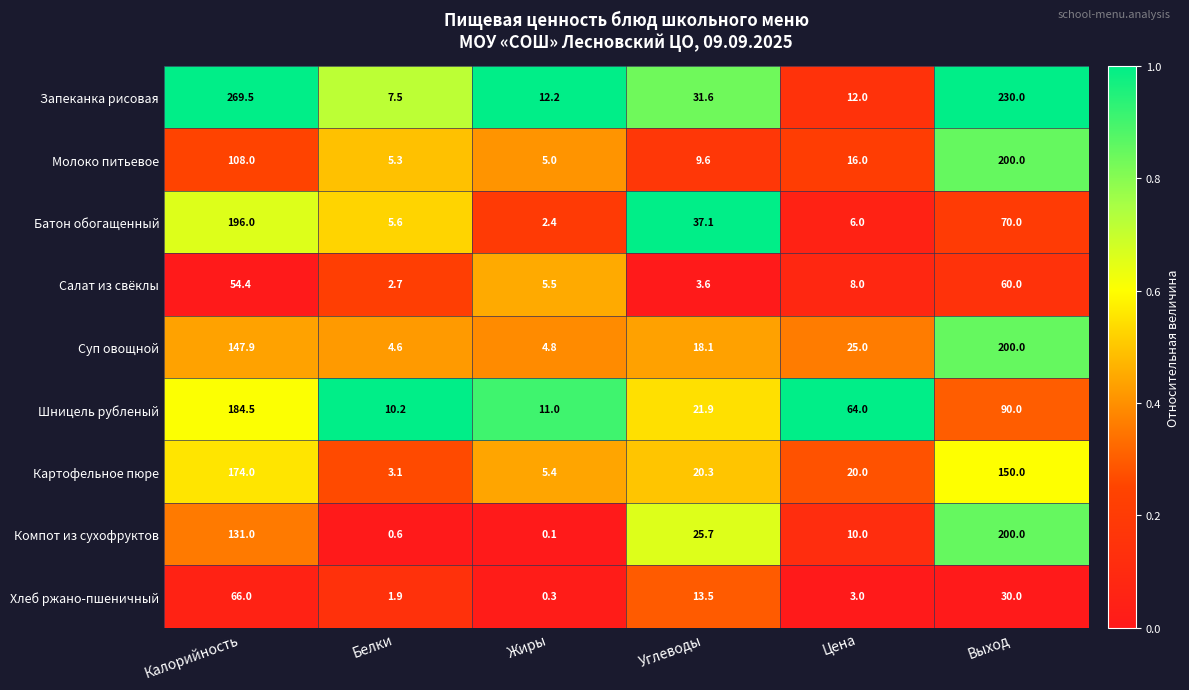

How many data points does each series have?

6